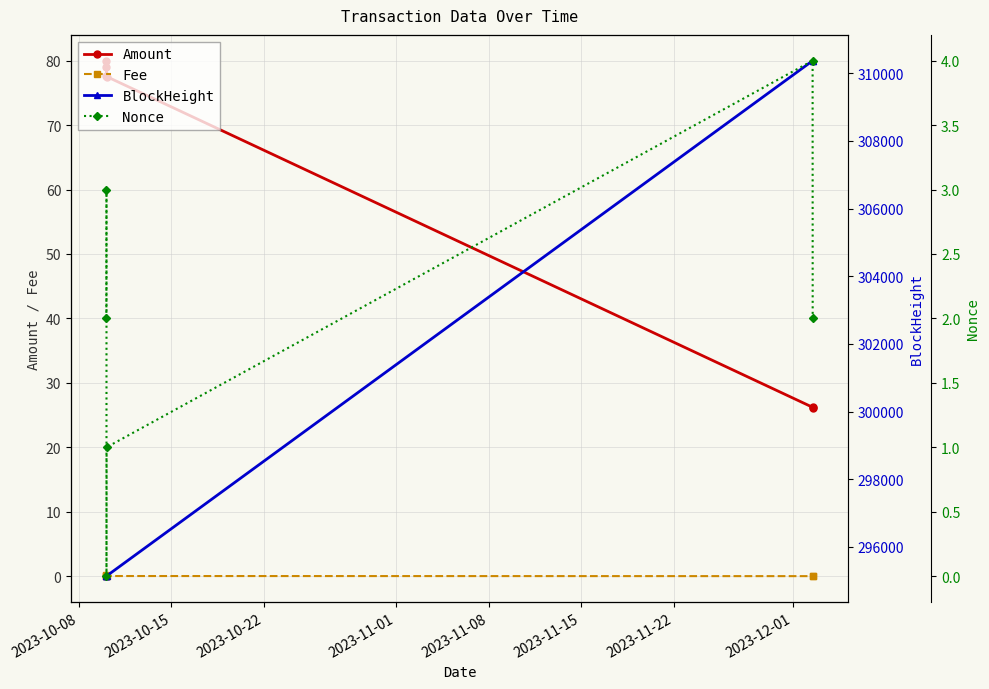

How many data points in Nonce are less than 2?

2